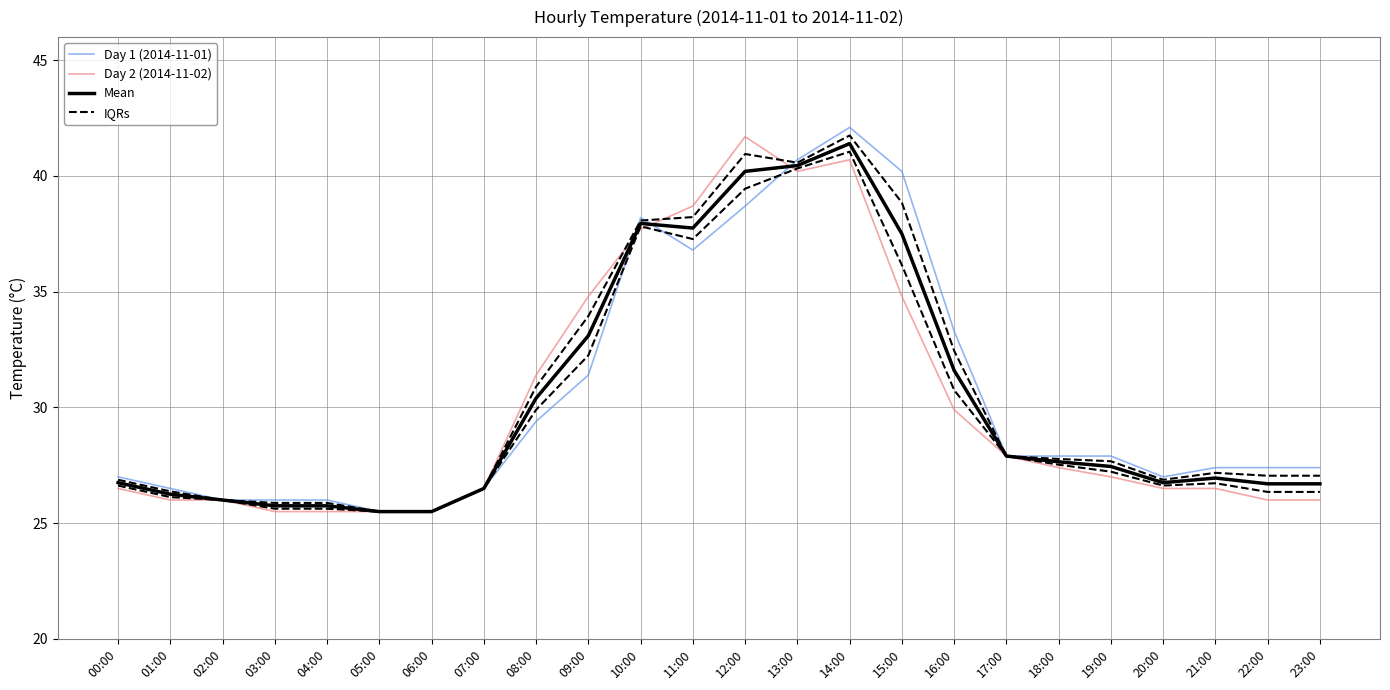

At 13:00, list the series in order from largest to smallest.

Day 1 (2014-11-01), Mean, IQRs, Day 2 (2014-11-02)